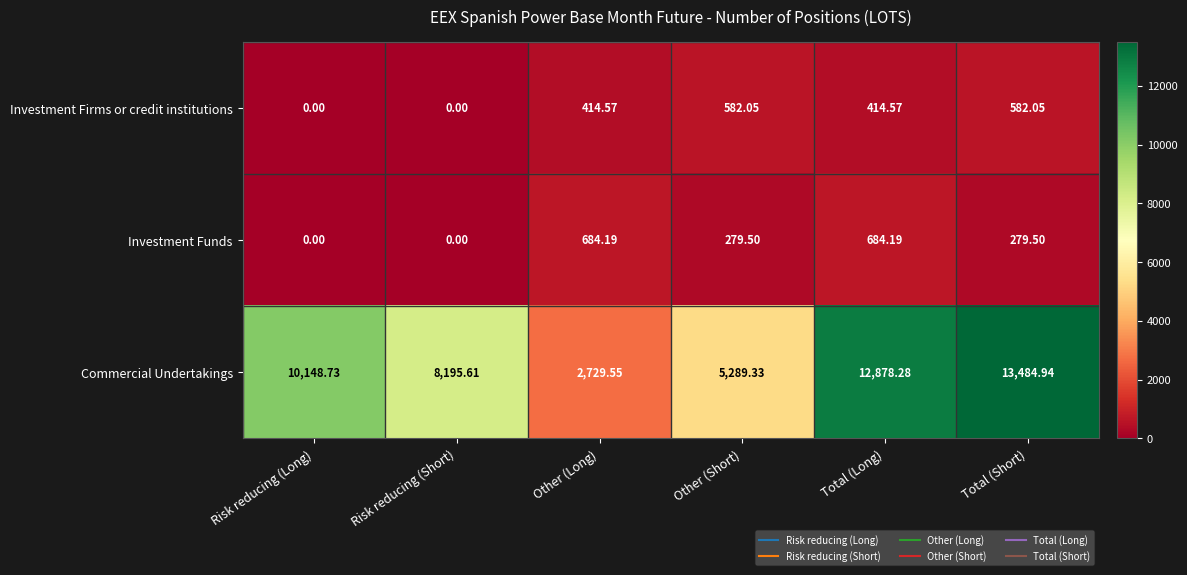

Which series has the widest spread of values?

Commercial Undertakings